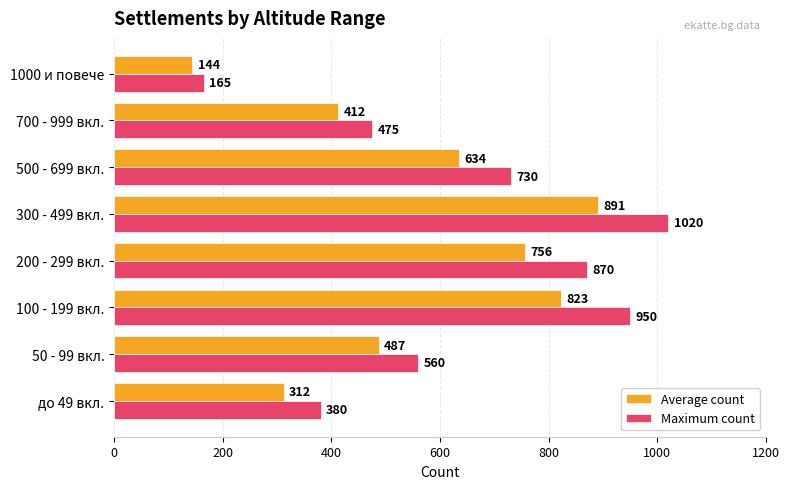

What are all the series names shown in the legend?

Average count, Maximum count